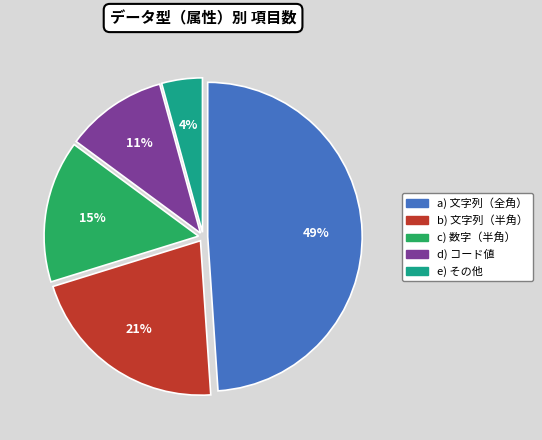

Is there any slice that represents more than half of the pie?

No